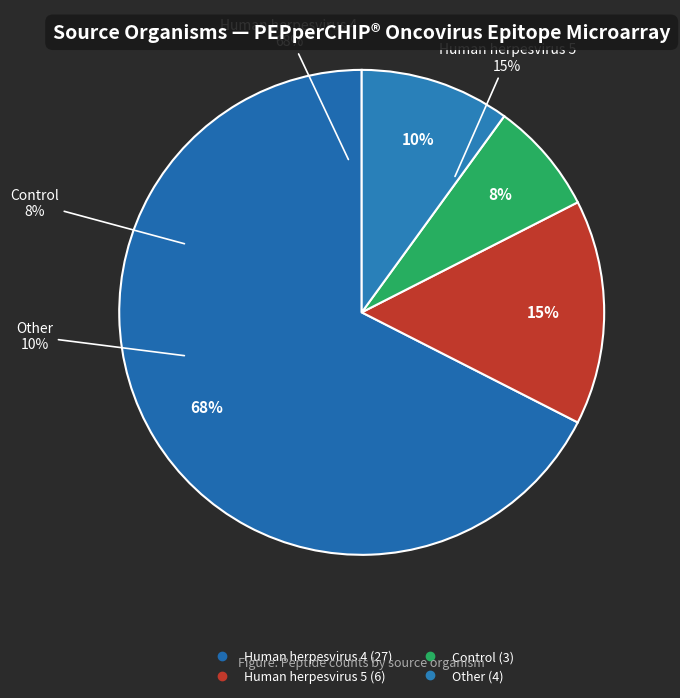

How many slices are in this pie chart?

4